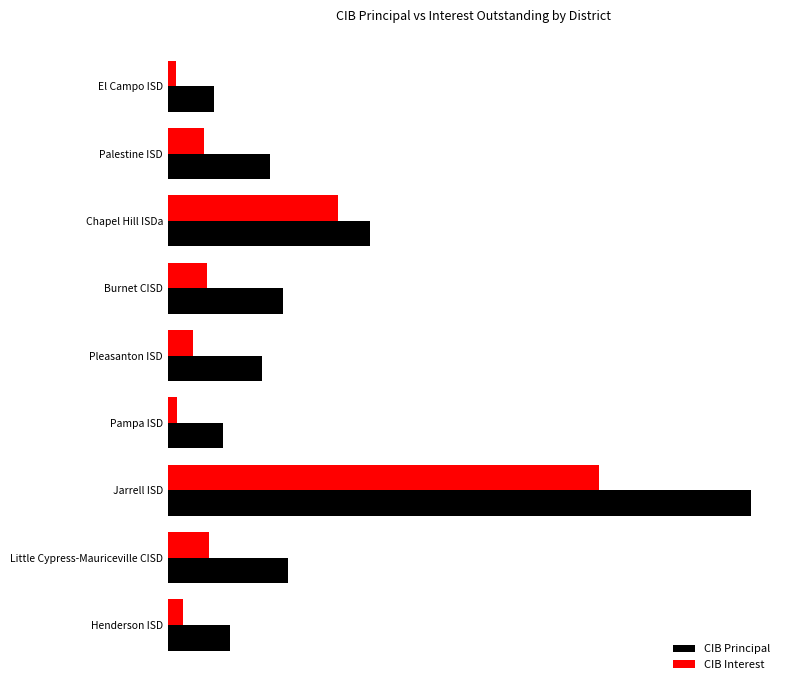

Which series has the largest range (max minus min)?

CIB Principal